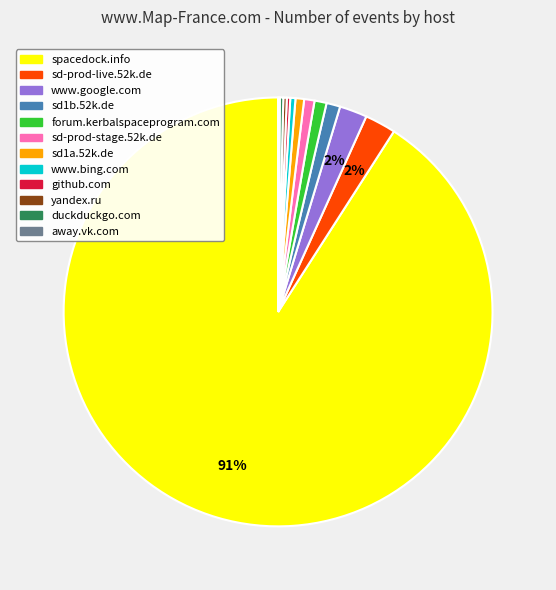

Which category has the biggest portion of the pie?

spacedock.info